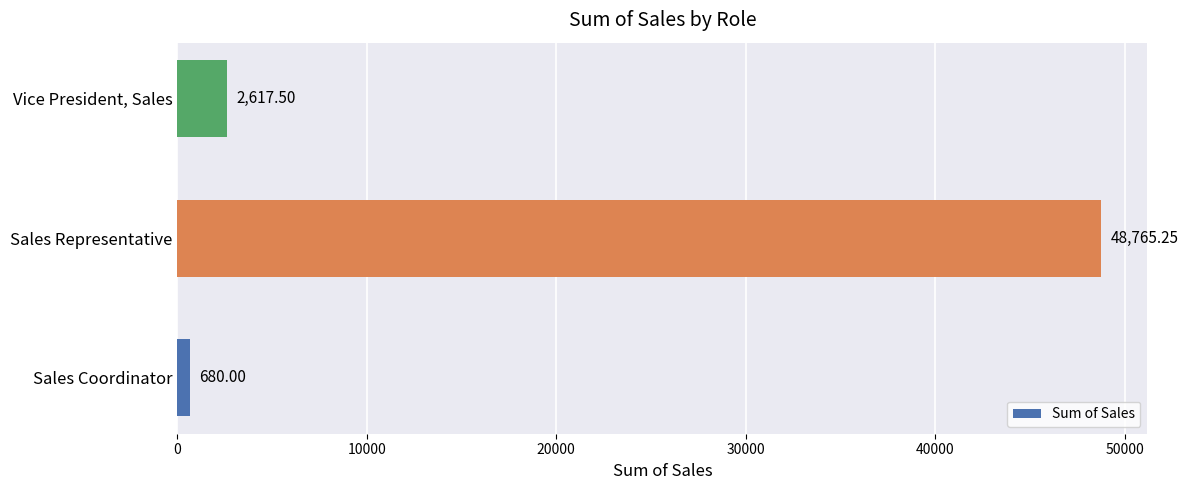

Between Vice President, Sales and Sales Representative, which is larger?

Sales Representative